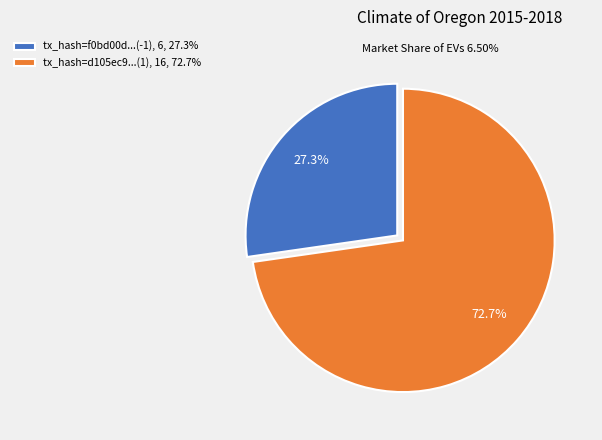

Is tx_hash=d105ec9...(1), 16, 72.7% the majority of the pie?

Yes